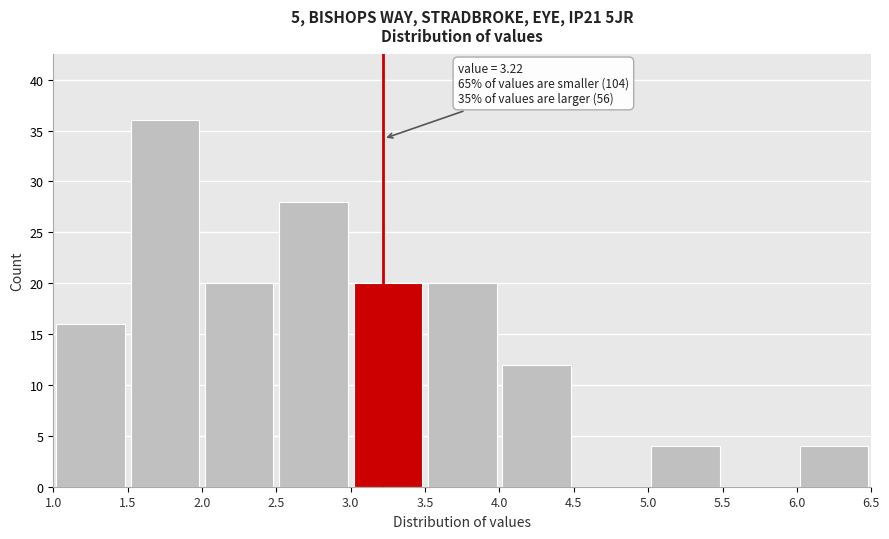

Which range on the x-axis has the tallest bar?

1.5 to 2.0